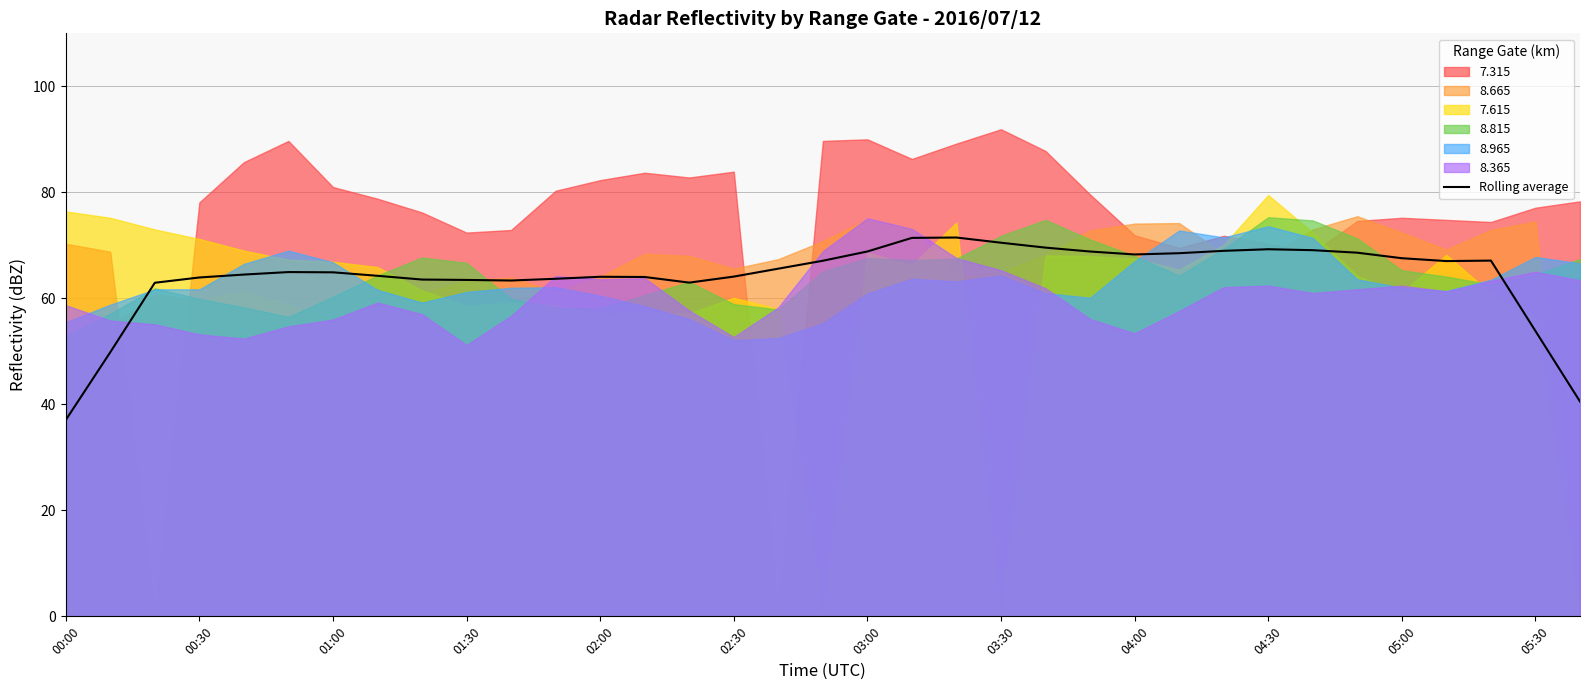

What is the maximum value for Rolling average?

71.5